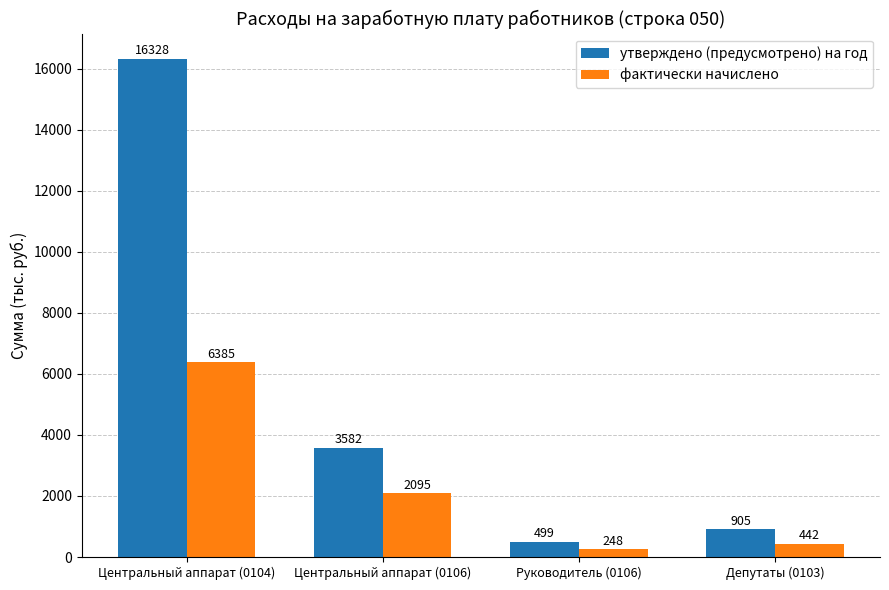

What are all the series names shown in the legend?

утверждено (предусмотрено) на год, фактически начислено